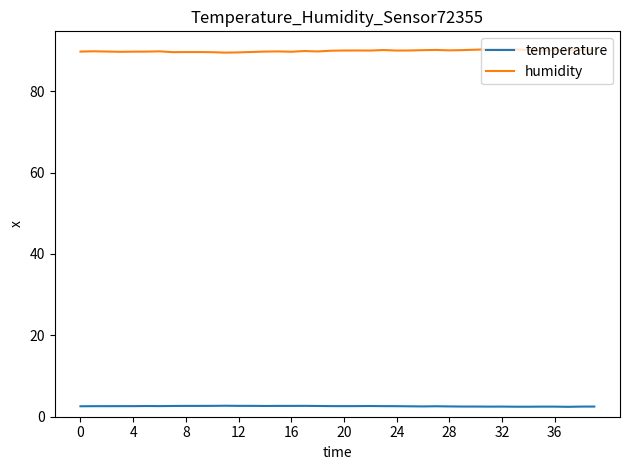

List the series in order of their peak value, lowest first.

temperature, humidity